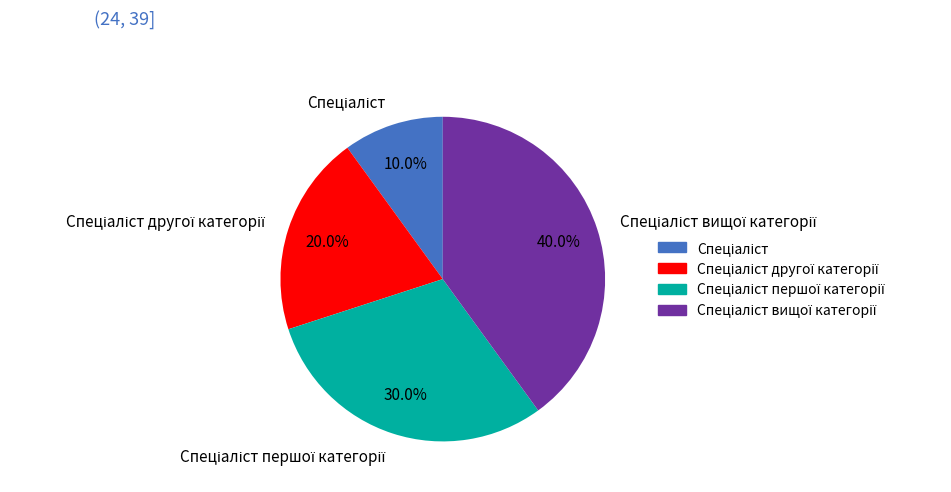

Is there a majority slice in this chart?

No